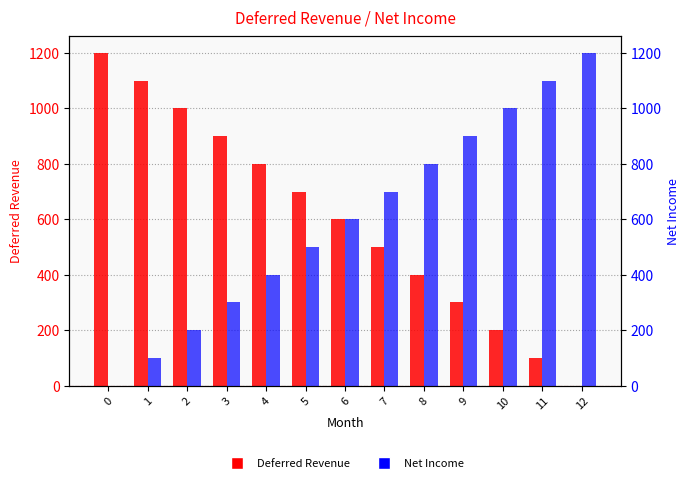

What is the value of the Net Income bar at the 4th from the left?

300